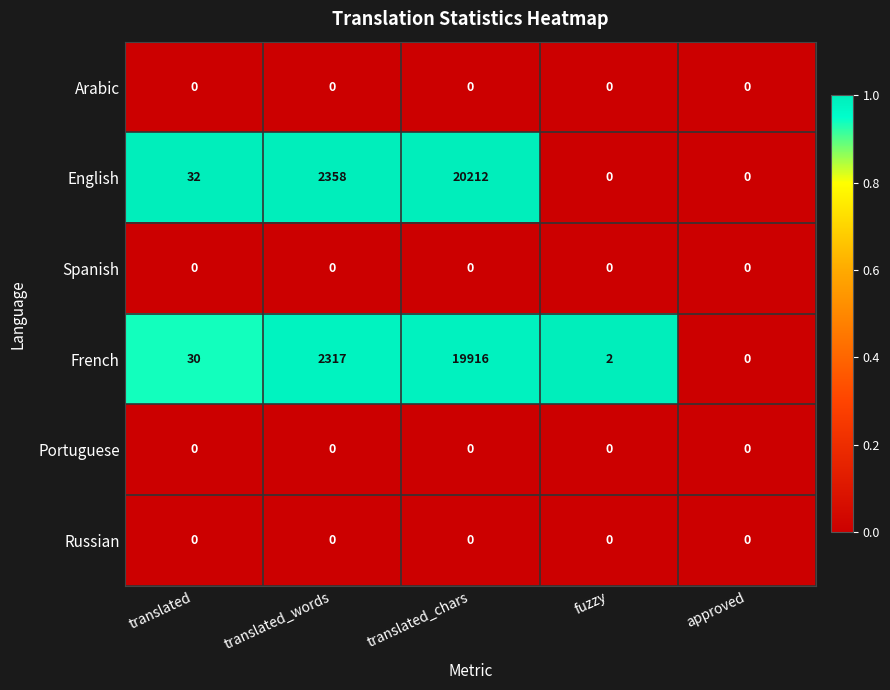

Which series has the largest total across all categories?

English